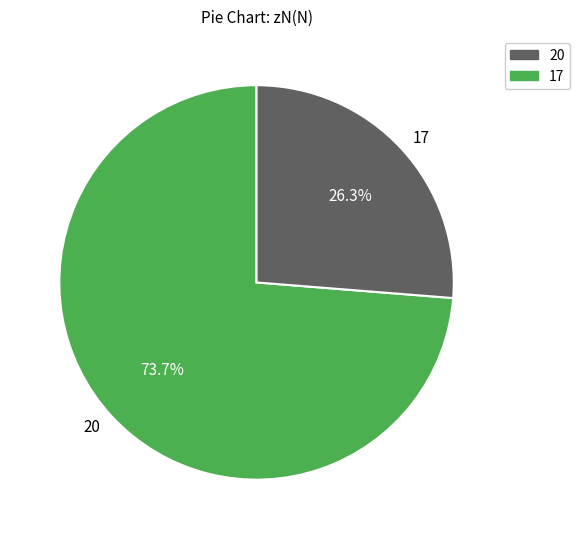

What portion of the pie excludes 20?

26.3%